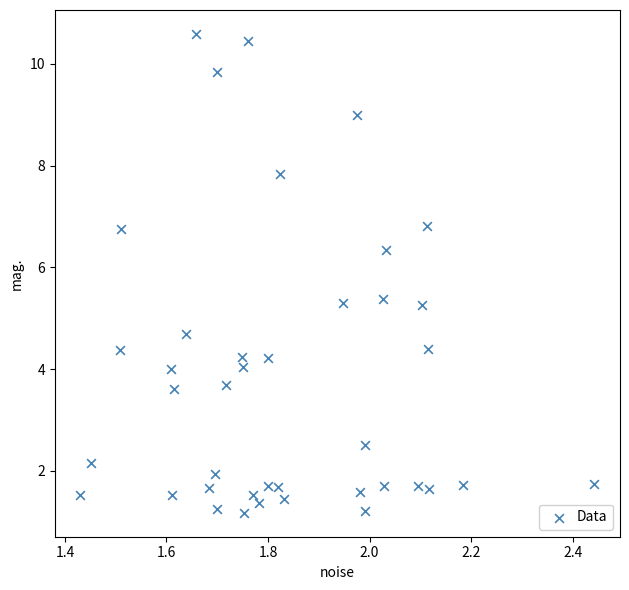

What is the range of Y values (max minus min)?

9.4